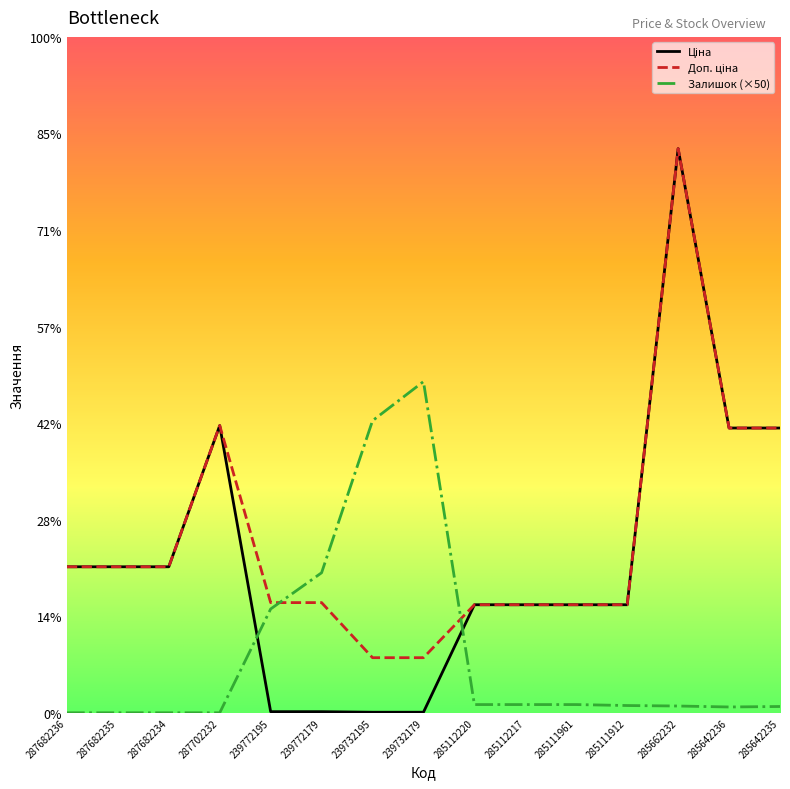

Is this an area chart (filled region under the line)?

No